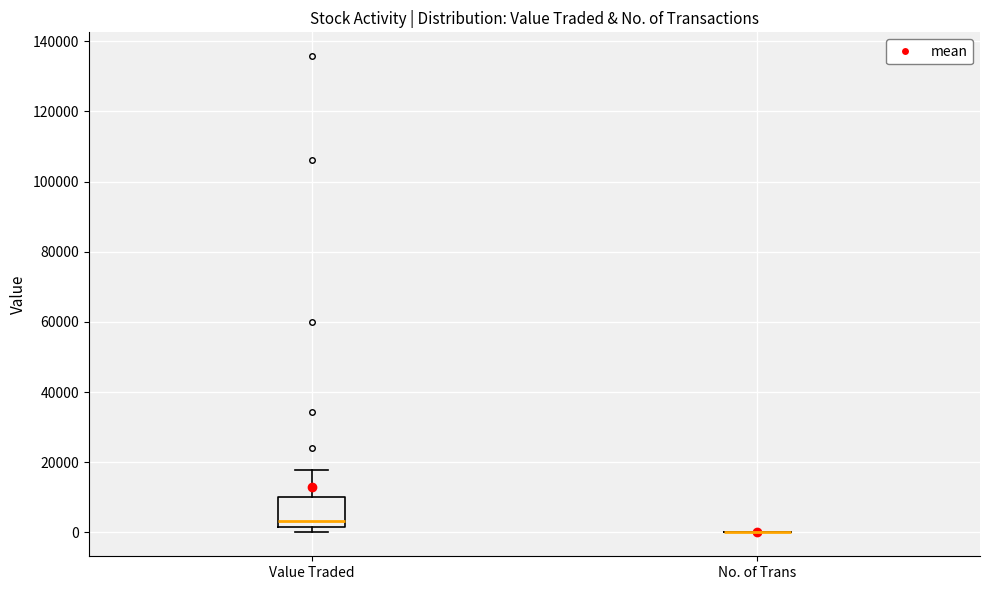

Reading left to right, transcribe this box plot: for each box, give where its median line is, the range the box spans, and where its two whiskers end, as read against the y-axis. The values are not printed on the chart, so give them approximately, as read against the axis.

Value Traded: median 4000, box 2000 to 10000, whiskers 0 to 18000
No. of Trans: box collapsed to a line at 0, whiskers 0 to 0